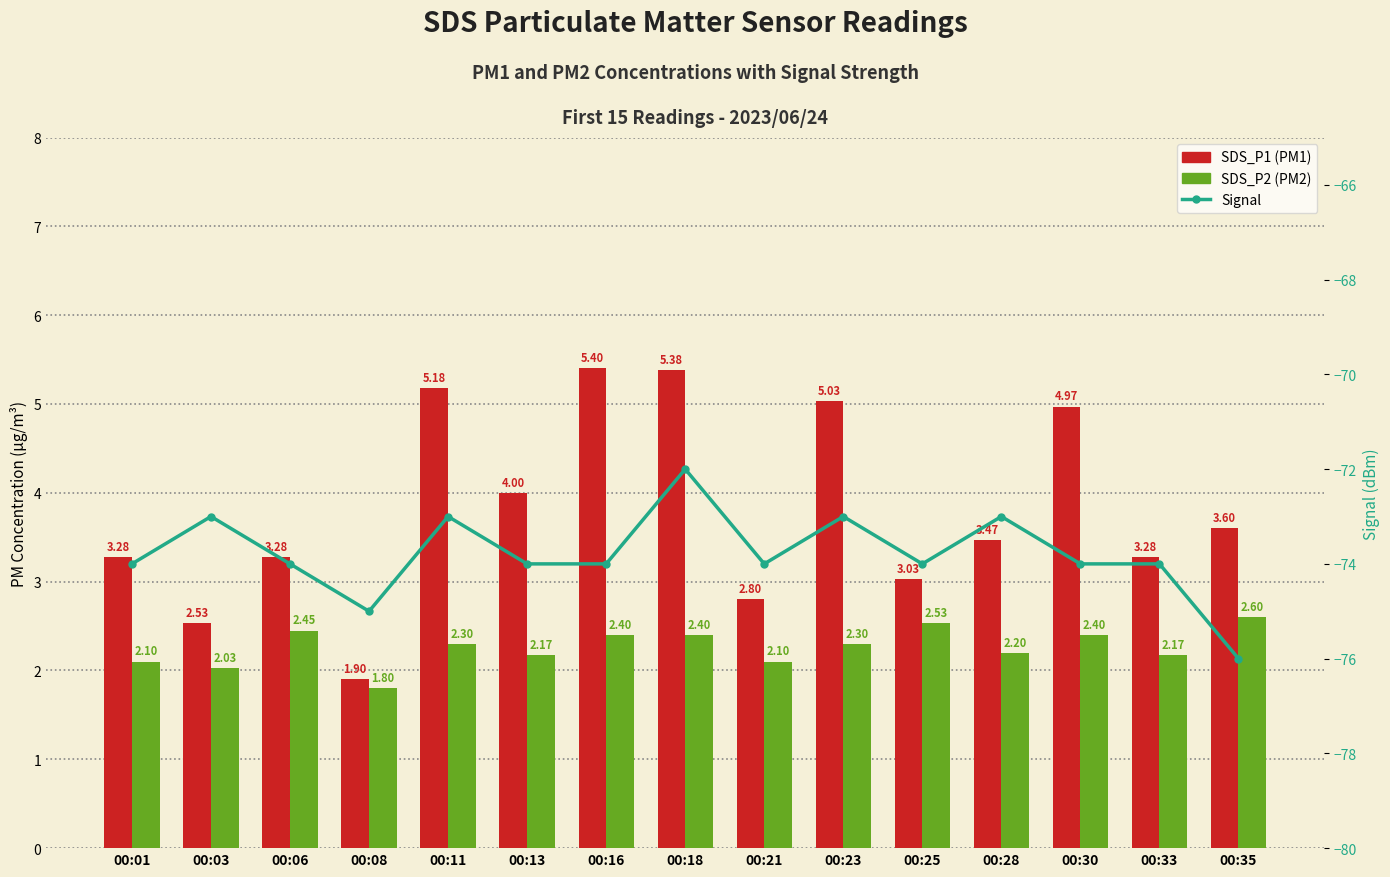

What is the difference between the highest and lowest values at 00:25?

77.0